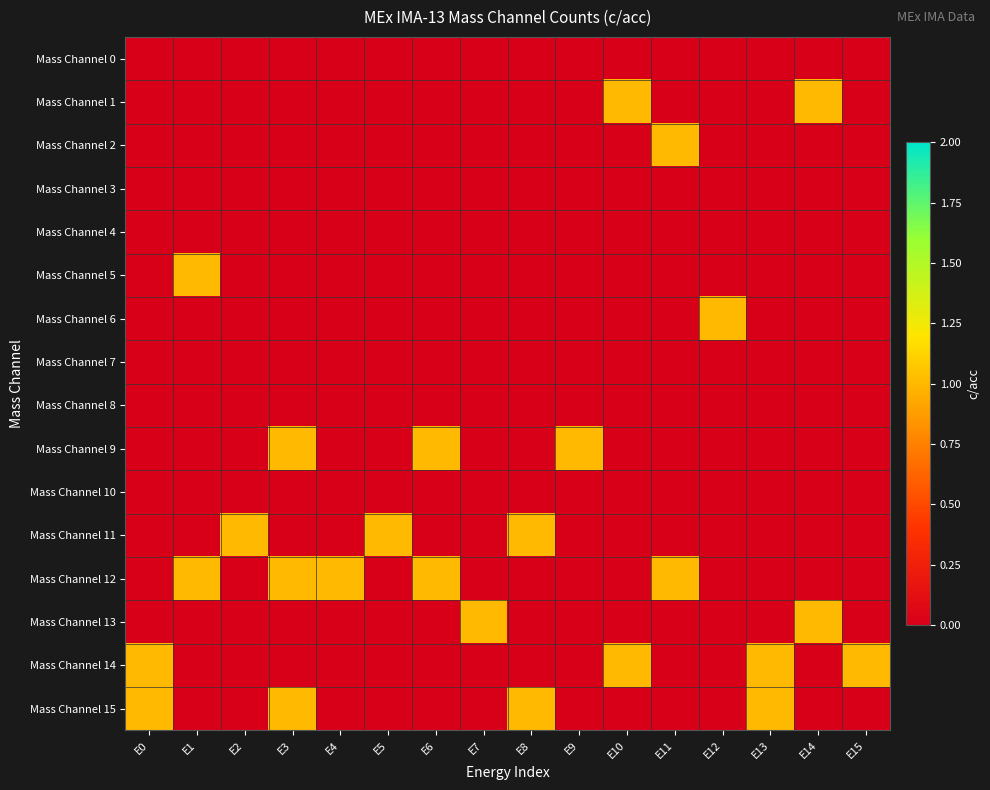

Reading right to left, list all the values displayed in this chart.

Mass Channel 0: E15=0	E14=0	E13=0	E12=0	E11=0	E10=0	E9=0	E8=0	E7=0	E6=0	E5=0	E4=0	E3=0	E2=0	E1=0	E0=0
Mass Channel 1: E15=0	E14=1	E13=0	E12=0	E11=0	E10=1	E9=0	E8=0	E7=0	E6=0	E5=0	E4=0	E3=0	E2=0	E1=0	E0=0
Mass Channel 2: E15=0	E14=0	E13=0	E12=0	E11=1	E10=0	E9=0	E8=0	E7=0	E6=0	E5=0	E4=0	E3=0	E2=0	E1=0	E0=0
Mass Channel 3: E15=0	E14=0	E13=0	E12=0	E11=0	E10=0	E9=0	E8=0	E7=0	E6=0	E5=0	E4=0	E3=0	E2=0	E1=0	E0=0
Mass Channel 4: E15=0	E14=0	E13=0	E12=0	E11=0	E10=0	E9=0	E8=0	E7=0	E6=0	E5=0	E4=0	E3=0	E2=0	E1=0	E0=0
Mass Channel 5: E15=0	E14=0	E13=0	E12=0	E11=0	E10=0	E9=0	E8=0	E7=0	E6=0	E5=0	E4=0	E3=0	E2=0	E1=1	E0=0
Mass Channel 6: E15=0	E14=0	E13=0	E12=1	E11=0	E10=0	E9=0	E8=0	E7=0	E6=0	E5=0	E4=0	E3=0	E2=0	E1=0	E0=0
Mass Channel 7: E15=0	E14=0	E13=0	E12=0	E11=0	E10=0	E9=0	E8=0	E7=0	E6=0	E5=0	E4=0	E3=0	E2=0	E1=0	E0=0
Mass Channel 8: E15=0	E14=0	E13=0	E12=0	E11=0	E10=0	E9=0	E8=0	E7=0	E6=0	E5=0	E4=0	E3=0	E2=0	E1=0	E0=0
Mass Channel 9: E15=0	E14=0	E13=0	E12=0	E11=0	E10=0	E9=1	E8=0	E7=0	E6=1	E5=0	E4=0	E3=1	E2=0	E1=0	E0=0
Mass Channel 10: E15=0	E14=0	E13=0	E12=0	E11=0	E10=0	E9=0	E8=0	E7=0	E6=0	E5=0	E4=0	E3=0	E2=0	E1=0	E0=0
Mass Channel 11: E15=0	E14=0	E13=0	E12=0	E11=0	E10=0	E9=0	E8=1	E7=0	E6=0	E5=1	E4=0	E3=0	E2=1	E1=0	E0=0
Mass Channel 12: E15=0	E14=0	E13=0	E12=0	E11=1	E10=0	E9=0	E8=0	E7=0	E6=1	E5=0	E4=1	E3=1	E2=0	E1=1	E0=0
Mass Channel 13: E15=0	E14=1	E13=0	E12=0	E11=0	E10=0	E9=0	E8=0	E7=1	E6=0	E5=0	E4=0	E3=0	E2=0	E1=0	E0=0
Mass Channel 14: E15=1	E14=0	E13=1	E12=0	E11=0	E10=1	E9=0	E8=0	E7=0	E6=0	E5=0	E4=0	E3=0	E2=0	E1=0	E0=1
Mass Channel 15: E15=0	E14=0	E13=1	E12=0	E11=0	E10=0	E9=0	E8=1	E7=0	E6=0	E5=0	E4=0	E3=1	E2=0	E1=0	E0=1